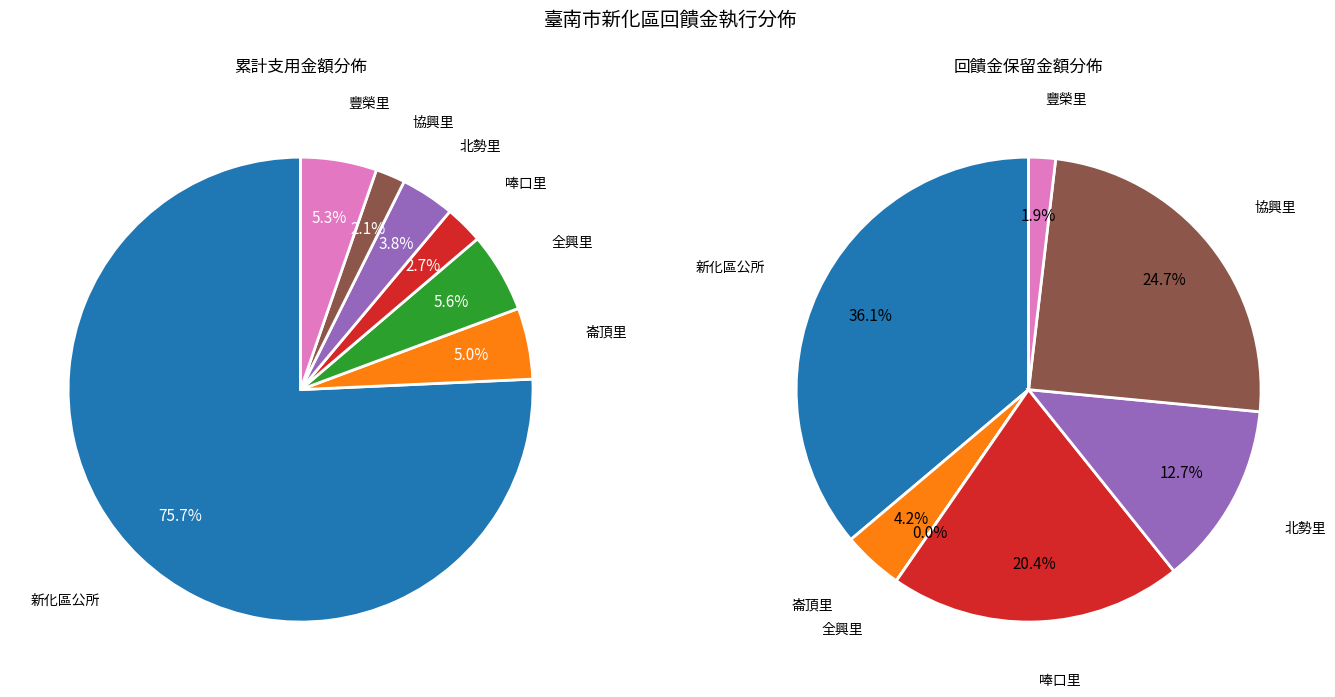

To the nearest percent, what percentage of the pie is 全興里?

6%